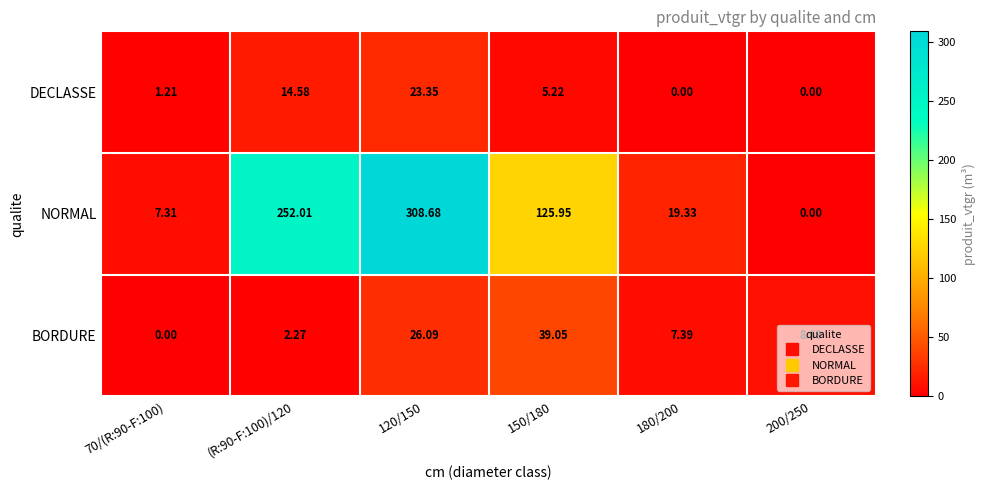

Is the value of DECLASSE at 200/250 greater than the value of BORDURE at 150/180?

No